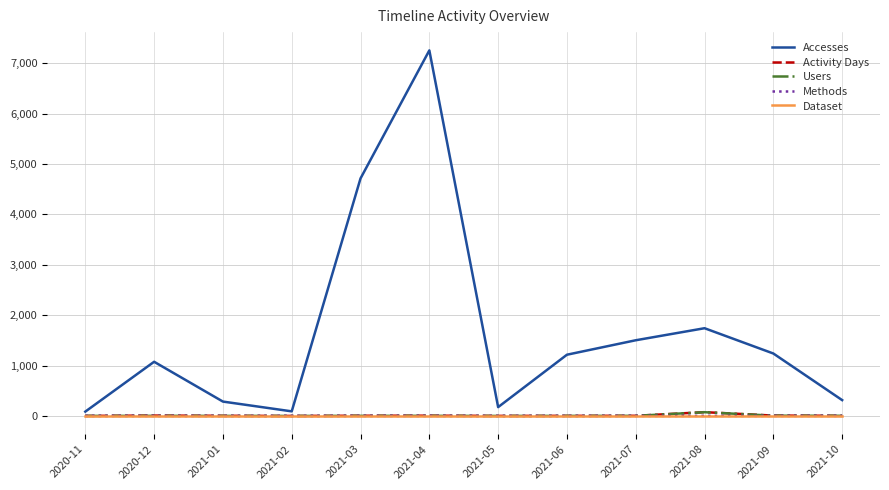

Does the chart display data point markers on the line(s)?

No